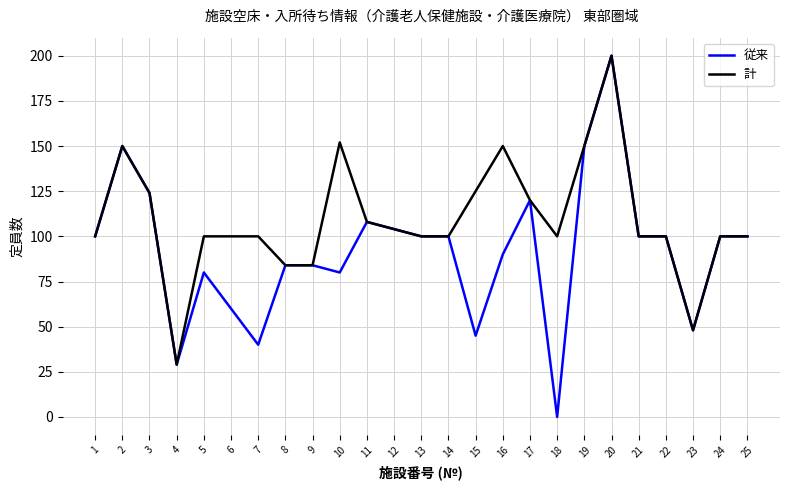

Reading left to right, what are all the values shown in this chart?

従来: 1=100	2=150	3=124	4=29	5=80	6=60	7=40	8=84	9=84	10=80	11=108	12=104	13=100	14=100	15=45	16=90	17=120	18=0	19=150	20=200	21=100	22=100	23=48	24=100	25=100
計: 1=100	2=150	3=124	4=29	5=100	6=100	7=100	8=84	9=84	10=152	11=108	12=104	13=100	14=100	15=125	16=150	17=120	18=100	19=150	20=200	21=100	22=100	23=48	24=100	25=100